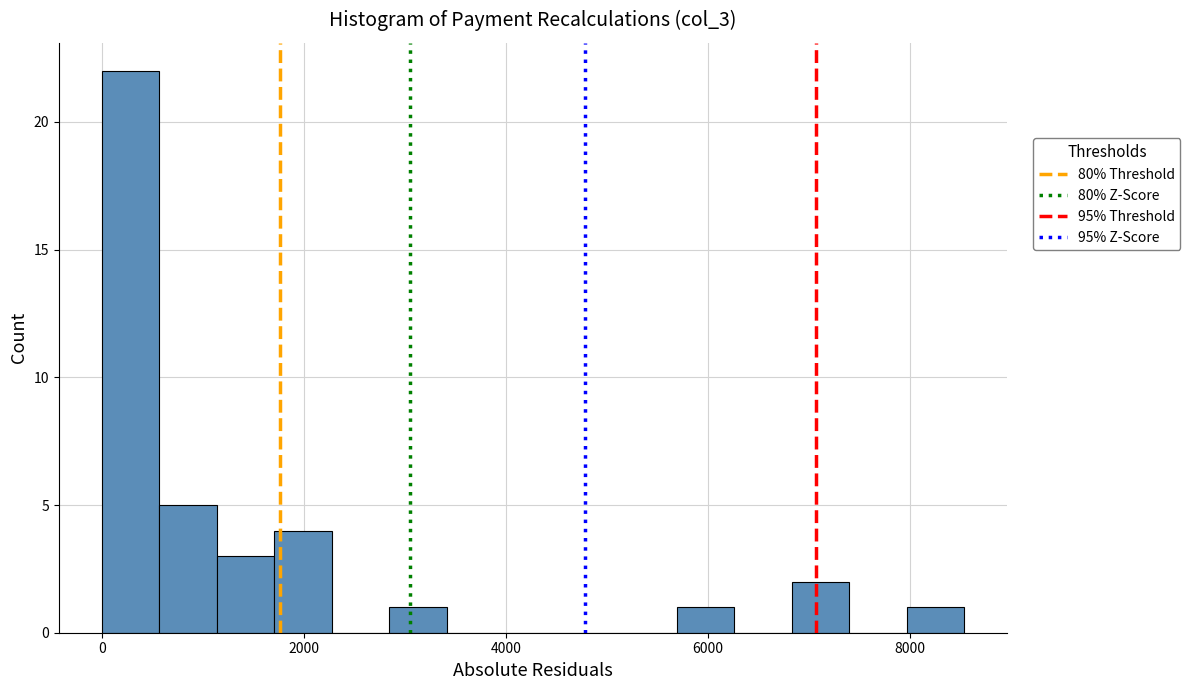

Read against the x-axis, roughly where is the centre of the tallest bar?

200